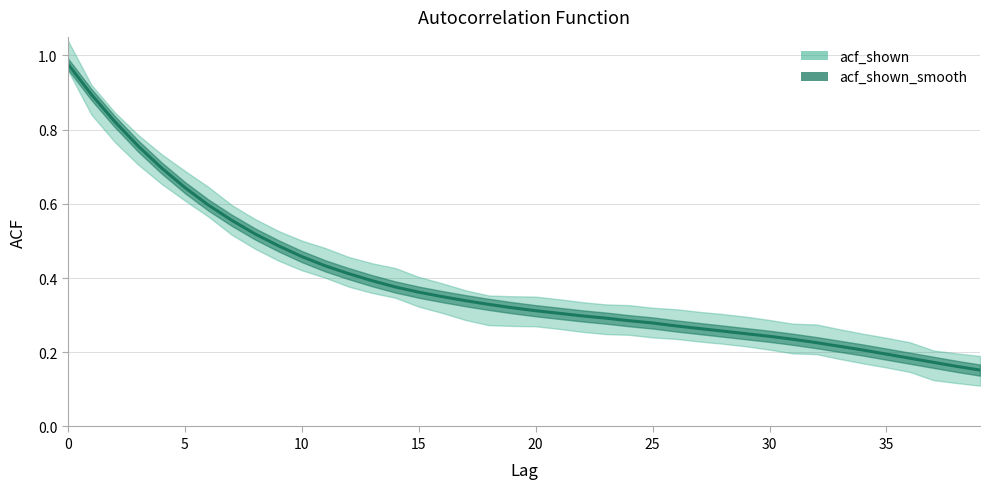

Which series ends up on top after the final intersection of acf_shown and acf_shown_smooth?

acf_shown_smooth